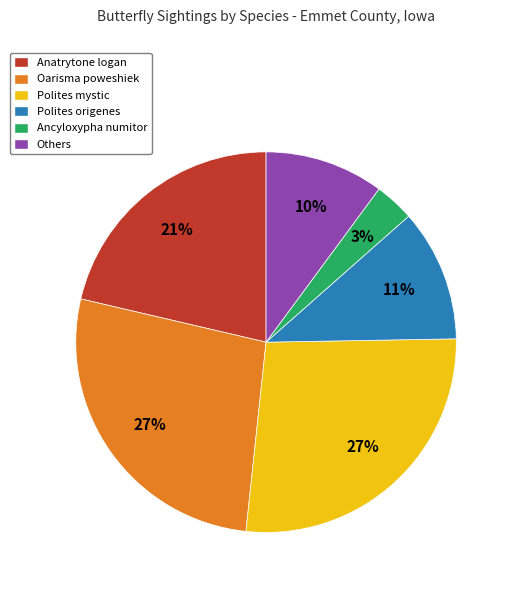

Do Ancyloxypha numitor and Oarisma poweshiek together represent more than half of the pie?

No